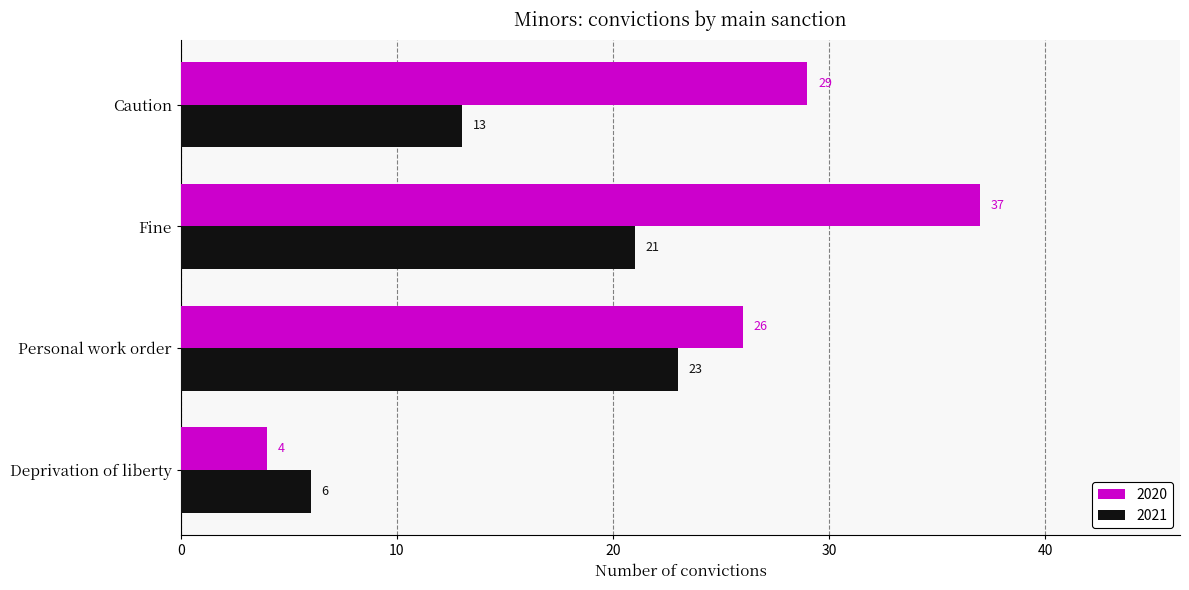

Read the 2020 value at Deprivation of liberty, to the nearest 5.

5